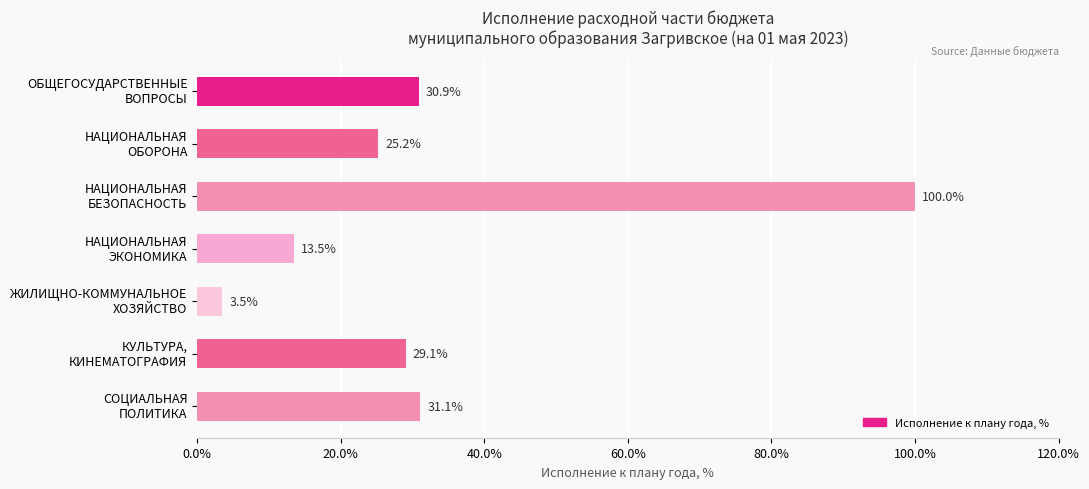

What is the difference between the second highest and minimum values?

27.6